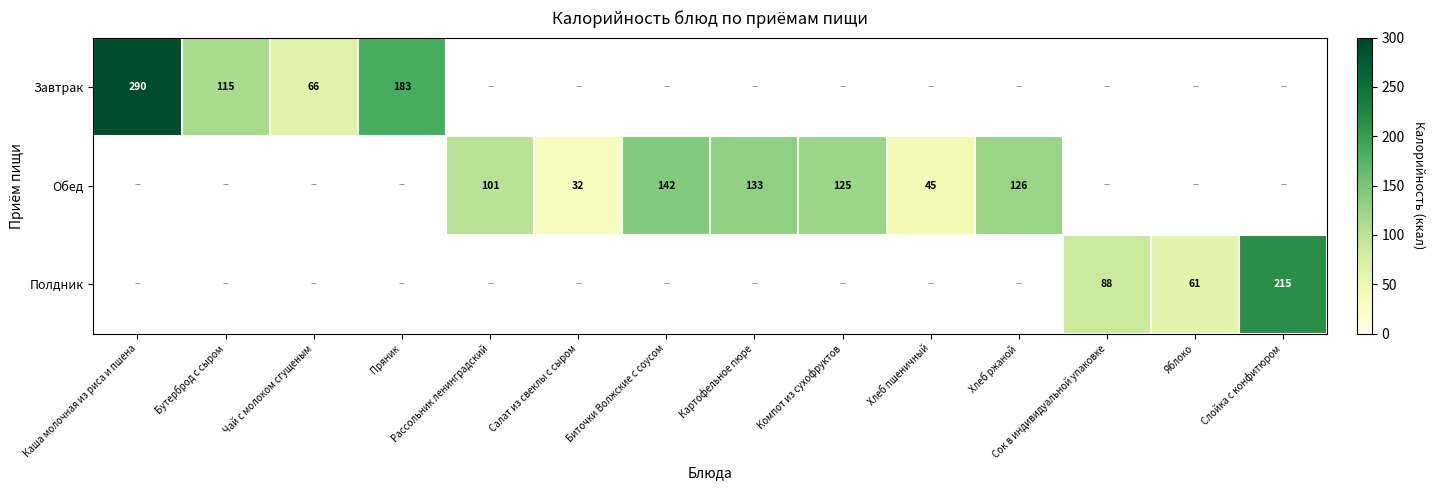

Is the value of Обед at Салат из свеклы с сыром greater than the value of Полдник at Сок в индивидуальной упаковке?

No